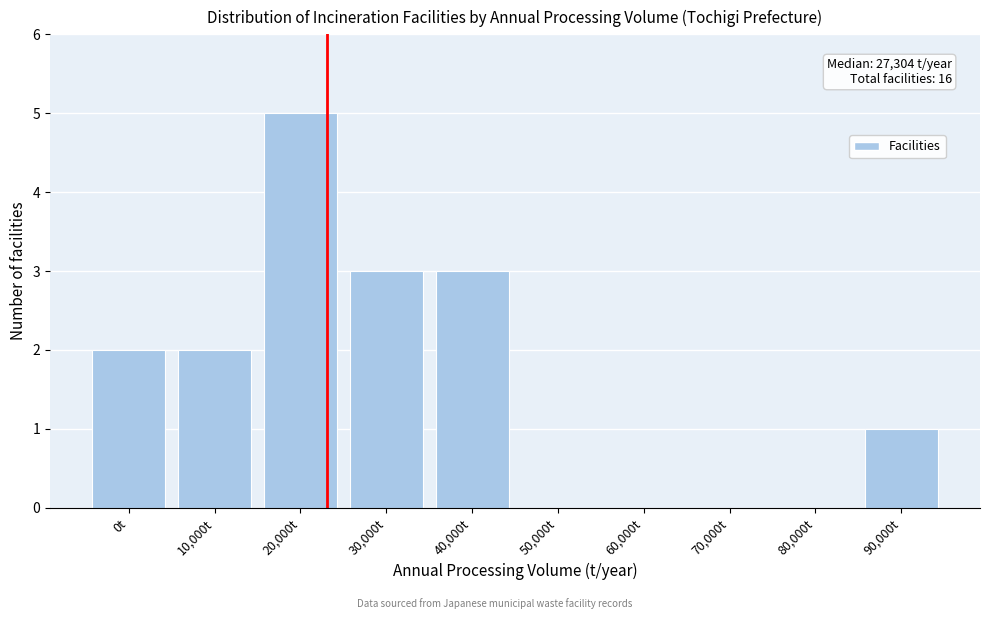

Reading right to left, list all the values displayed in this chart.

90,000t=1	80,000t=0	70,000t=0	60,000t=0	50,000t=0	40,000t=3	30,000t=3	20,000t=5	10,000t=2	0t=2